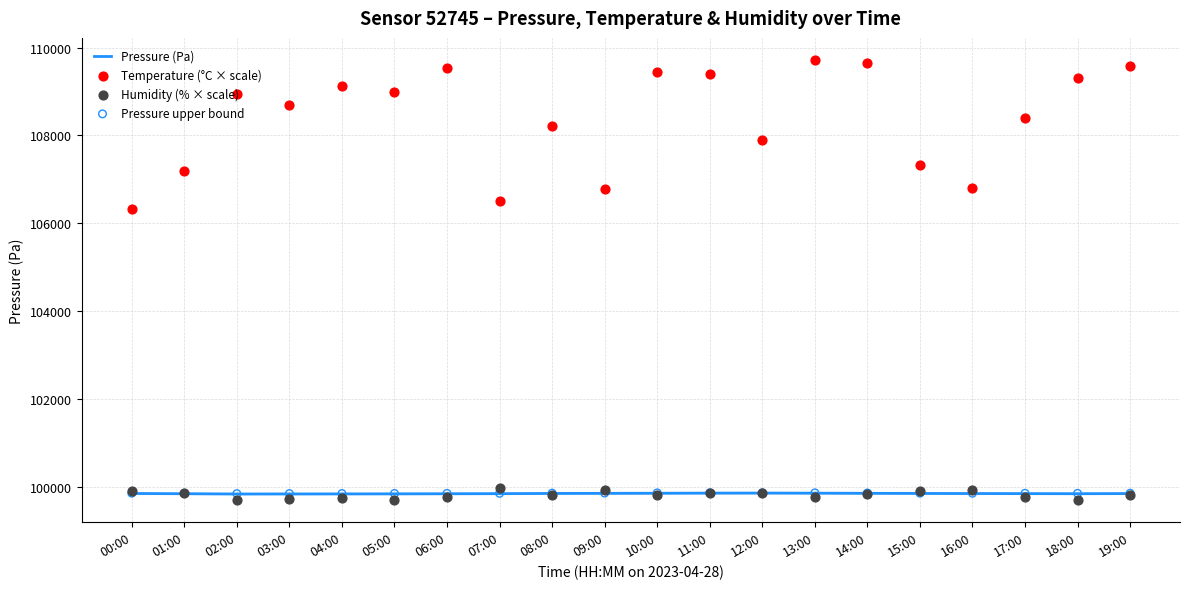

What are all the series names shown in the legend?

Pressure (Pa), Temperature (°C × scale), Humidity (% × scale), Pressure upper bound